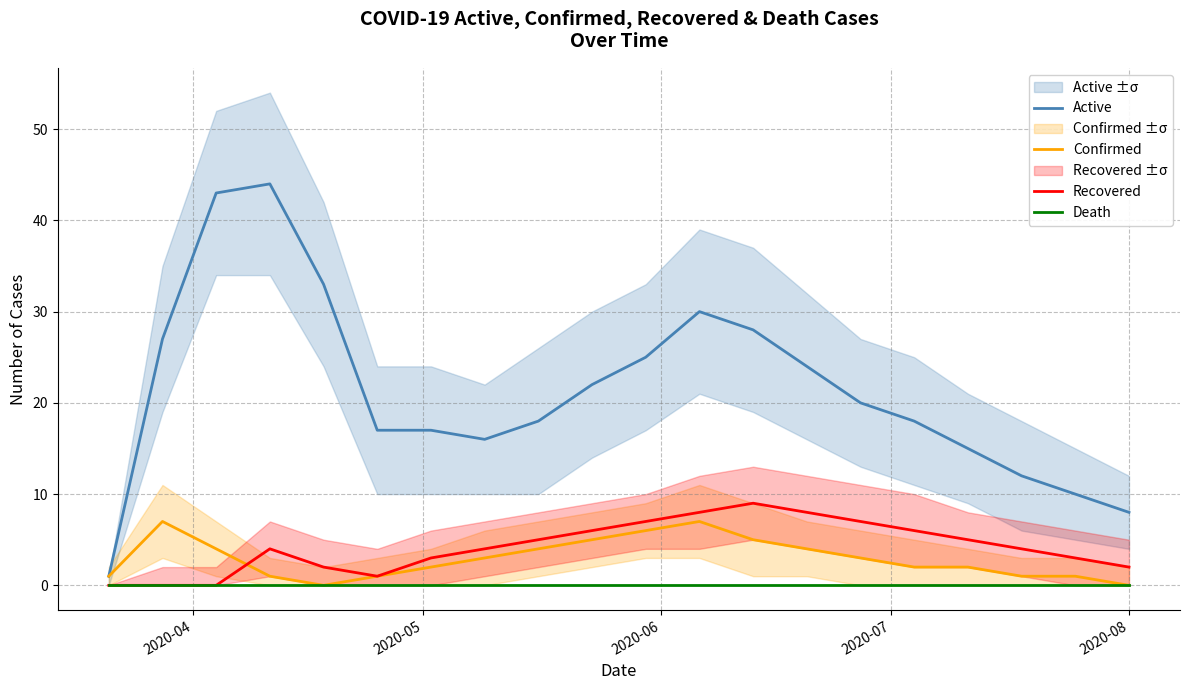

What is the maximum value for Recovered?

9